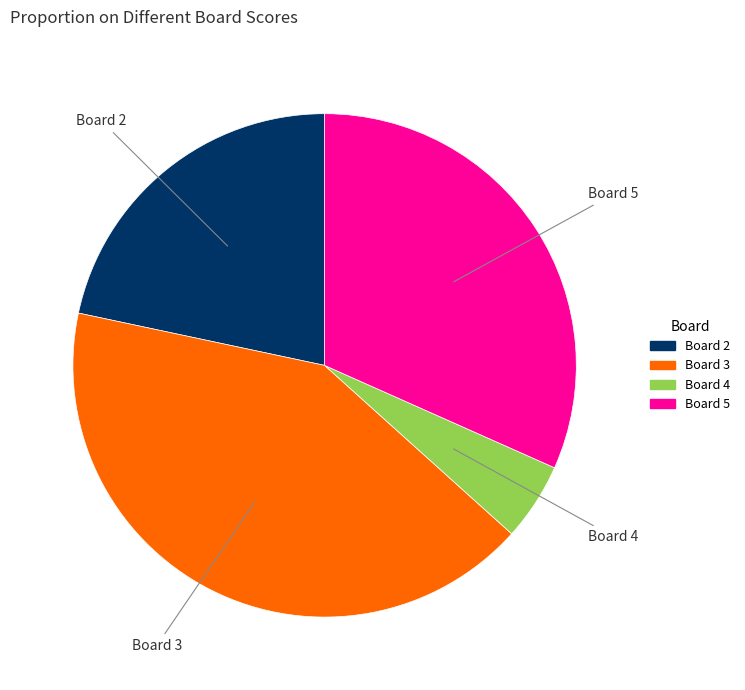

Does any single category account for the majority?

No